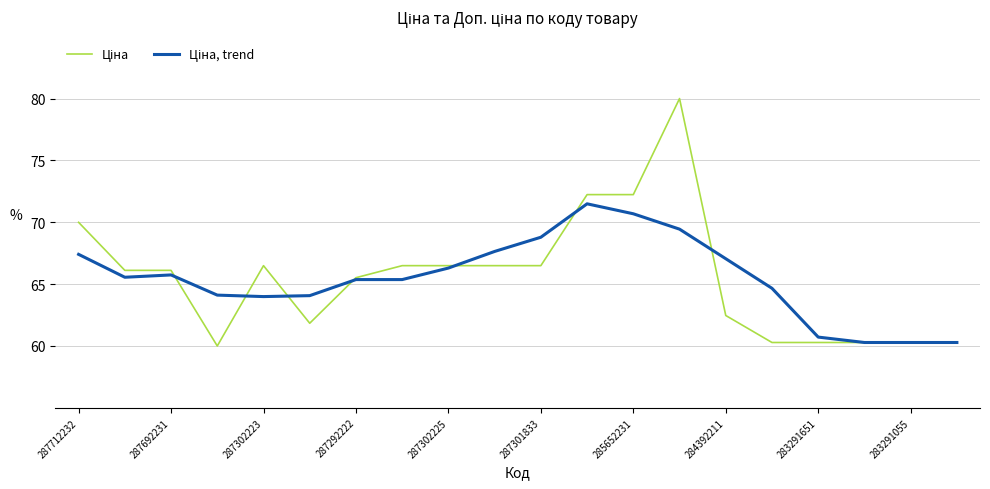

What is the greatest value displayed?

80.0